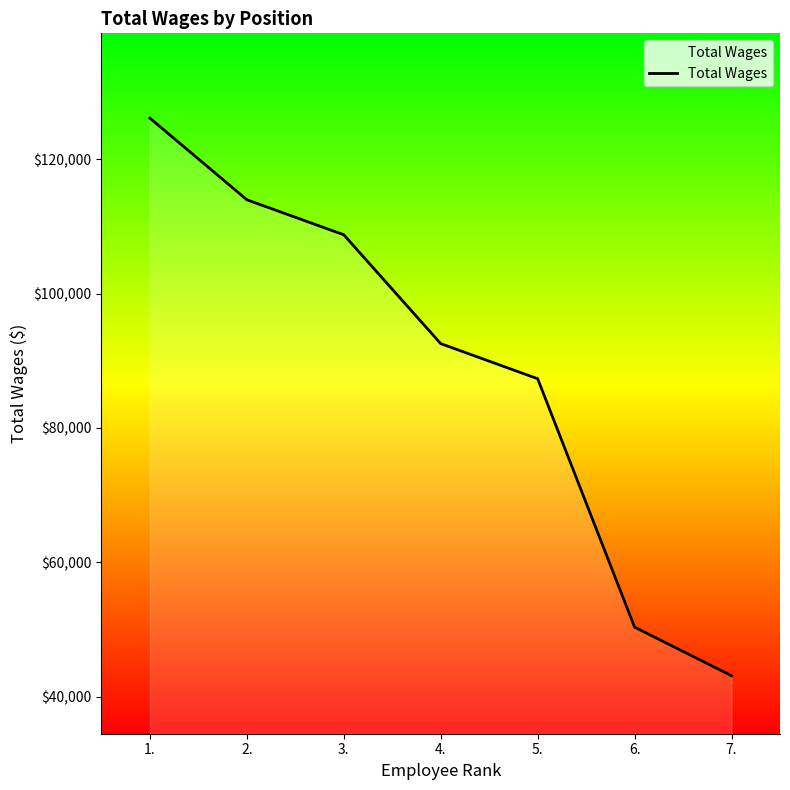

Reading right to left, list all the values displayed in this chart.

43143	50373	87328	92550	108743	113955	126101